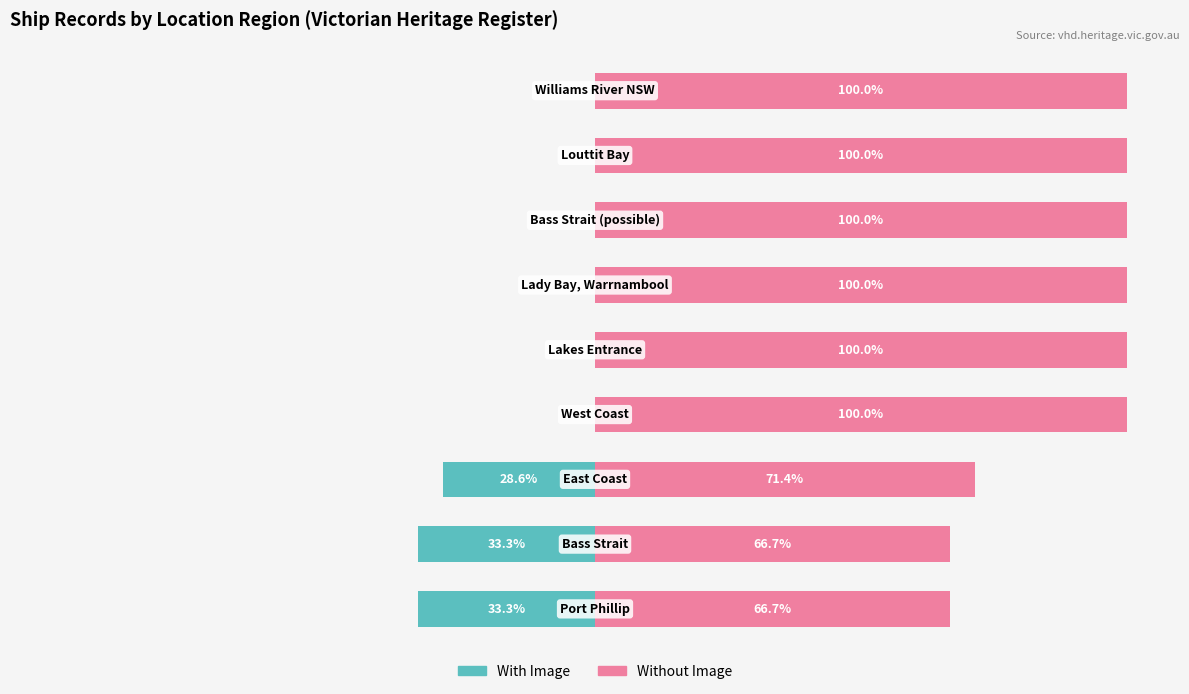

What is the approximate value of With Image at 1?

-33.3